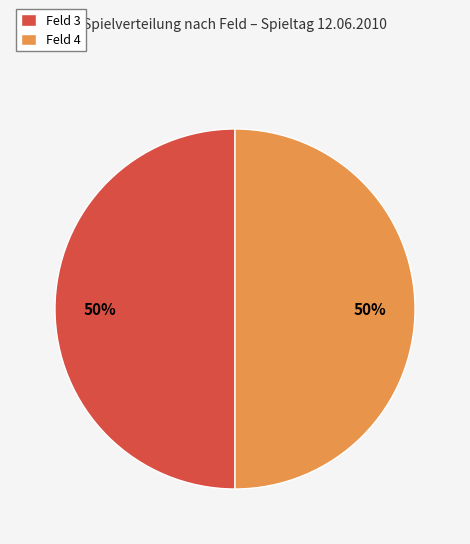

What percentage is the Feld 4 slice, to the nearest percent?

50%